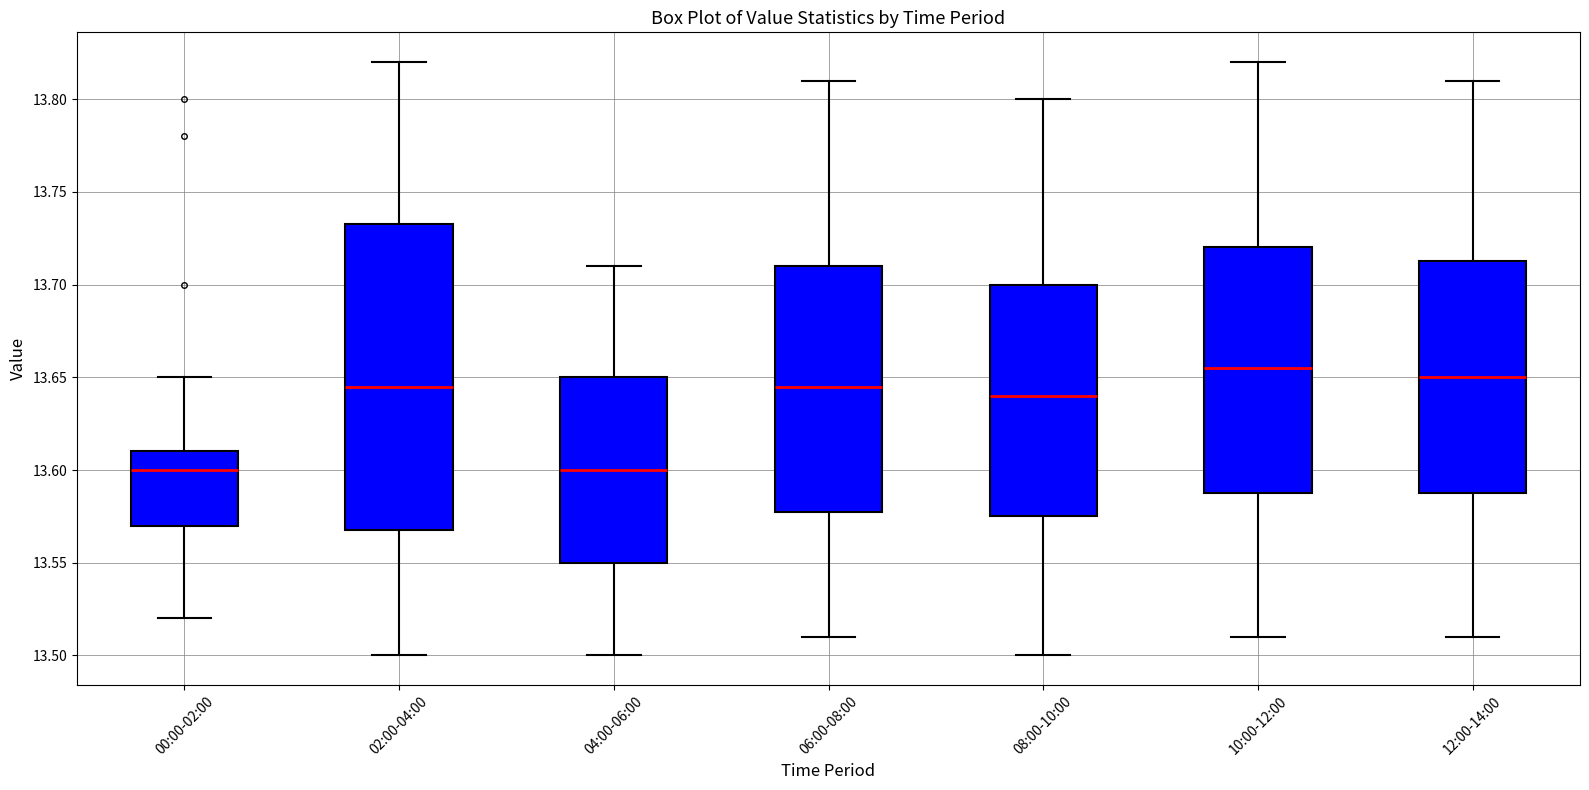

Where is the upper edge of the box for 00:00-02:00 on the y-axis? The values are not printed on the chart, so give them approximately, as read against the axis.

13.610